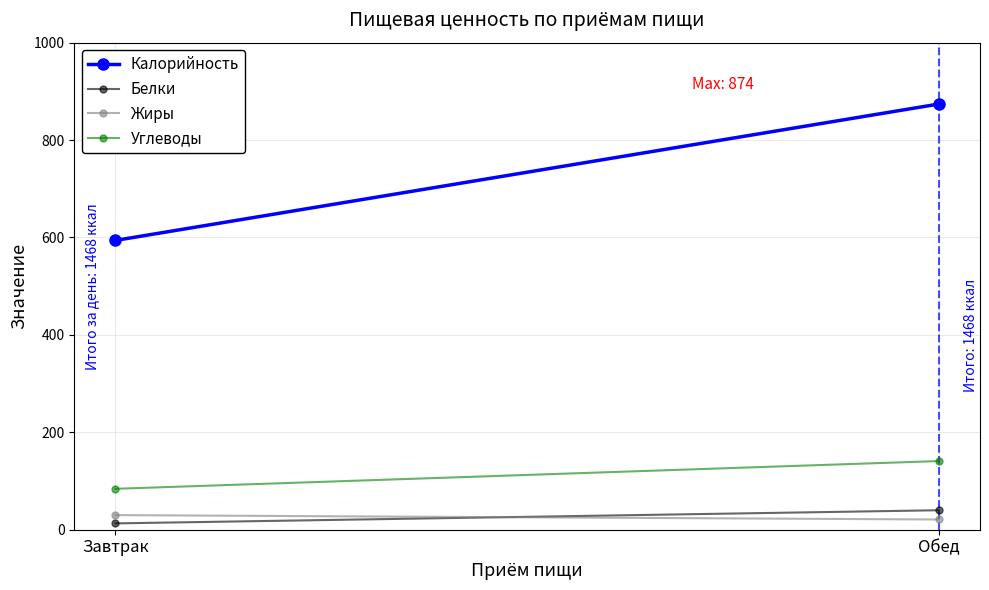

Which category has the highest value in the Углеводы series?

Обед